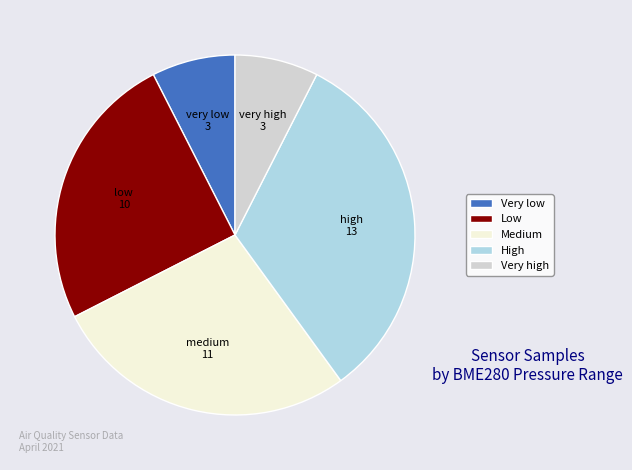

Combined, do High and Very high account for over 50%?

No